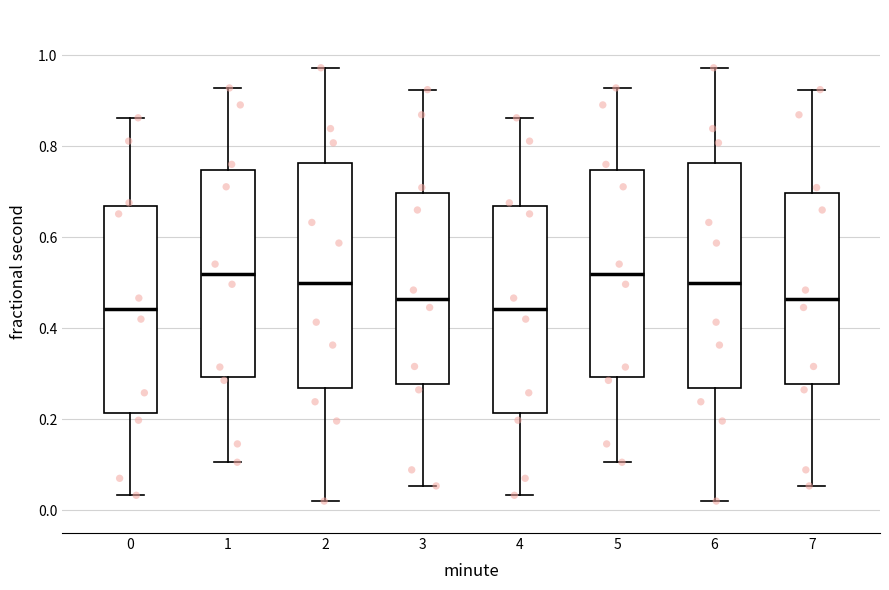

Reading left to right, transcribe this box plot: for each box, give where its median line is, the range the box spans, and where its two whiskers end, as read against the y-axis. The values are not printed on the chart, so give them approximately, as read against the axis.

0: median 0.44, box 0.22 to 0.66, whiskers 0.04 to 0.86
1: median 0.52, box 0.30 to 0.74, whiskers 0.10 to 0.92
2: median 0.50, box 0.26 to 0.76, whiskers 0.02 to 0.98
3: median 0.46, box 0.28 to 0.70, whiskers 0.06 to 0.92
4: median 0.44, box 0.22 to 0.66, whiskers 0.04 to 0.86
5: median 0.52, box 0.30 to 0.74, whiskers 0.10 to 0.92
6: median 0.50, box 0.26 to 0.76, whiskers 0.02 to 0.98
7: median 0.46, box 0.28 to 0.70, whiskers 0.06 to 0.92